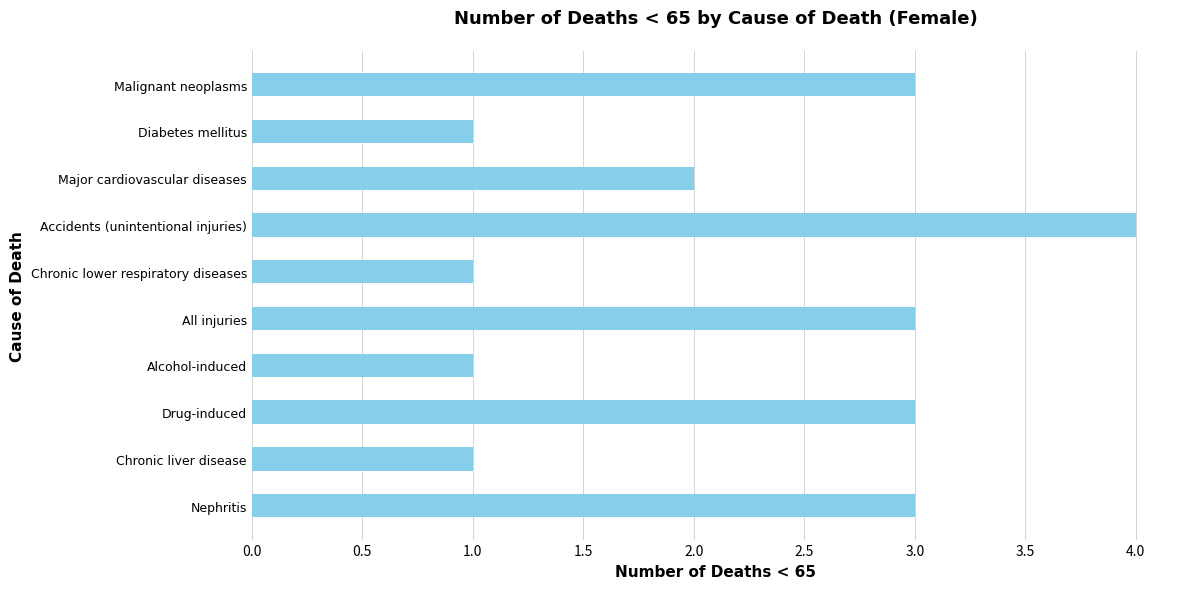

Reading top to bottom, transcribe all the data shown in this chart.

Malignant neoplasms=3	Diabetes mellitus=1	Major cardiovascular diseases=2	Accidents (unintentional injuries)=4	Chronic lower respiratory diseases=1	All injuries=3	Alcohol-induced=1	Drug-induced=3	Chronic liver disease=1	Nephritis=3